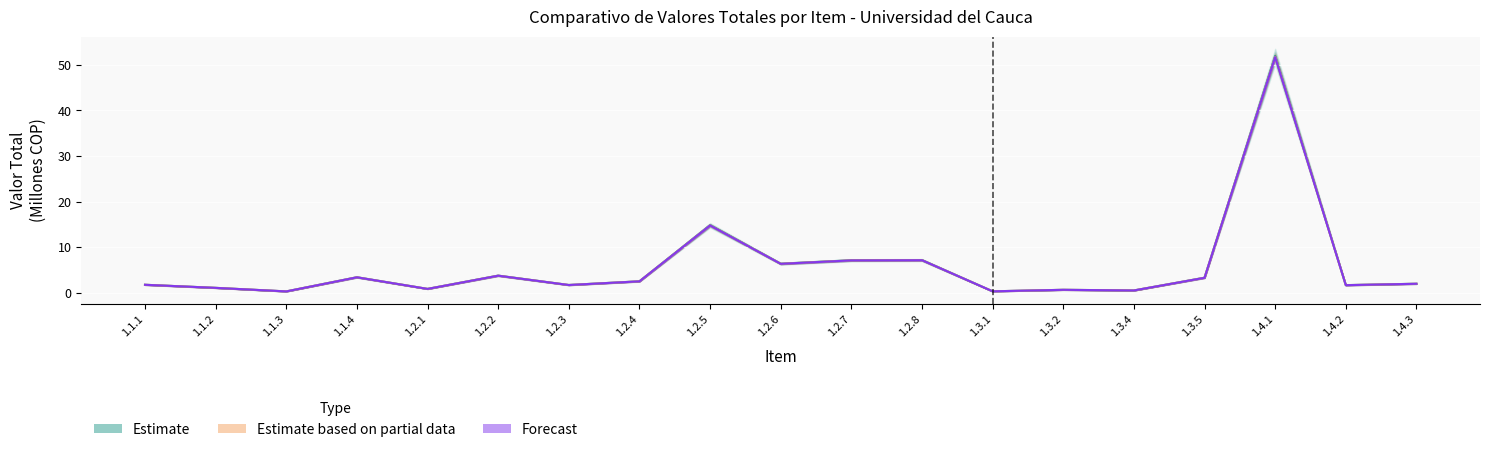

What is the spread (max minus min) of values at 1.4.1?

0.3